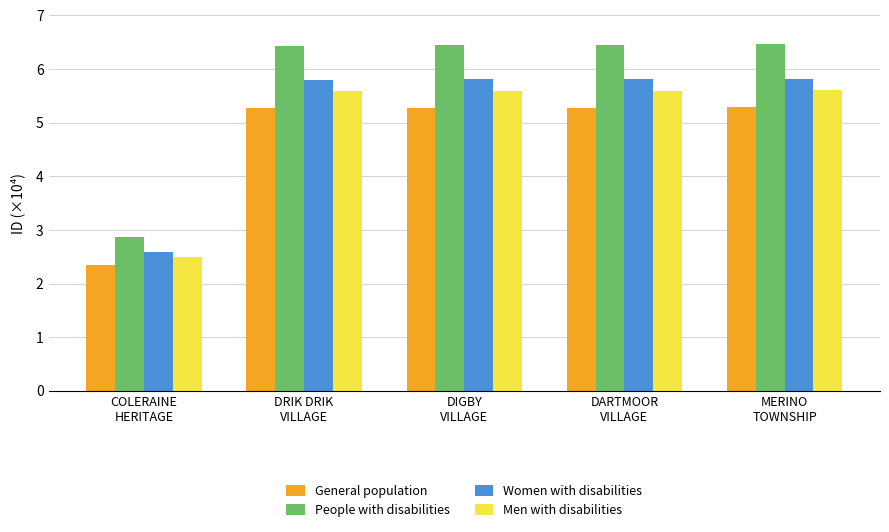

What is the maximum value for People with disabilities?

6.5